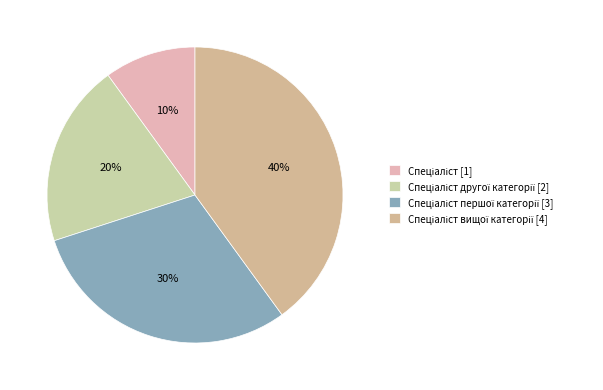

How many slices are in this pie chart?

4